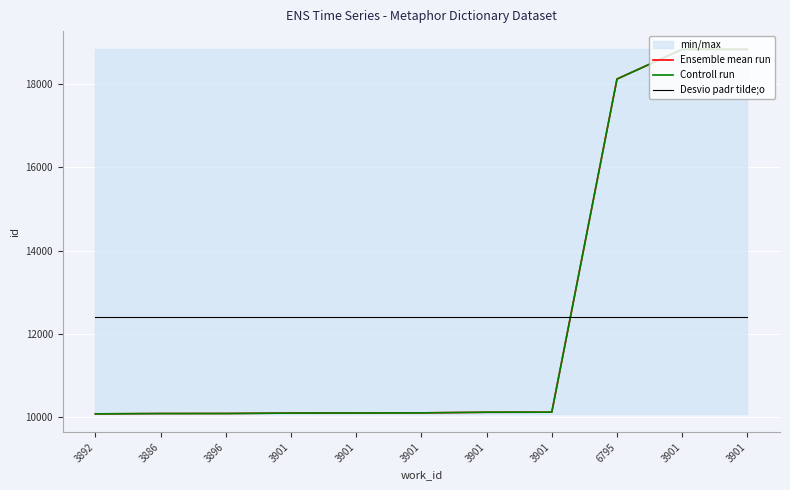

At which category is the sum across all series the highest?

3901